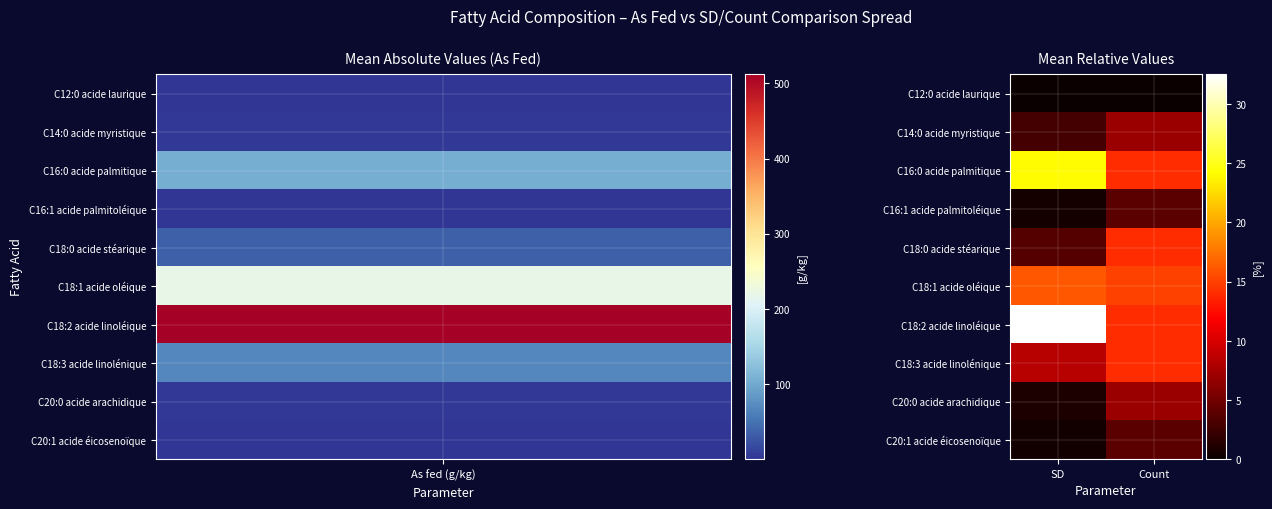

Reading right to left, extract all data points from this chart.

C12:0 acide laurique: Count=0.0	SD=0.0
C14:0 acide myristique: Count=7.0	SD=2.9
C16:0 acide palmitique: Count=14.0	SD=24.1
C16:1 acide palmitoléique: Count=4.0	SD=0.6
C18:0 acide stéarique: Count=14.0	SD=3.6
C18:1 acide oléique: Count=15.0	SD=16.1
C18:2 acide linoléique: Count=14.0	SD=32.5
C18:3 acide linolénique: Count=14.0	SD=8.5
C20:0 acide arachidique: Count=7.0	SD=1.0
C20:1 acide éicosenoïque: Count=4.0	SD=0.4